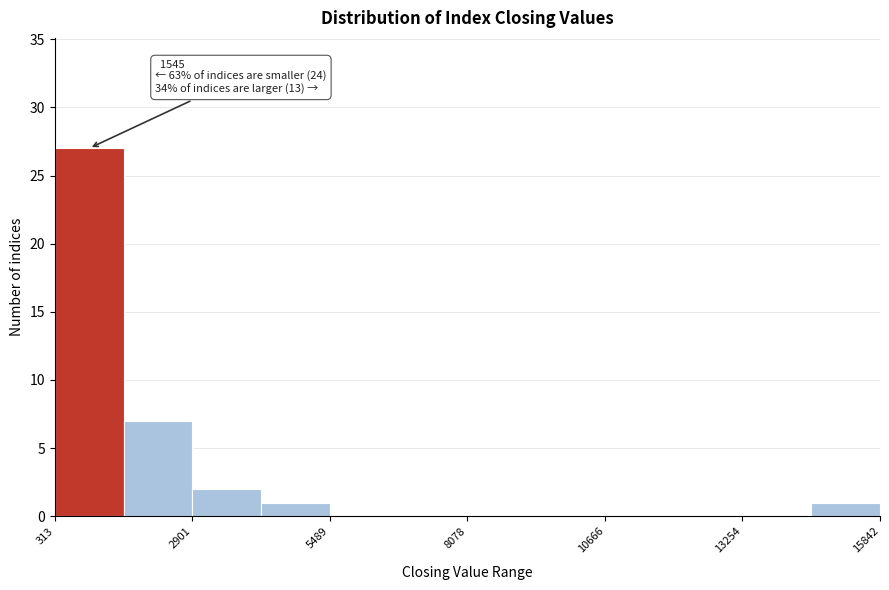

Read against the x-axis, roughly where is the centre of the tallest bar?

1000